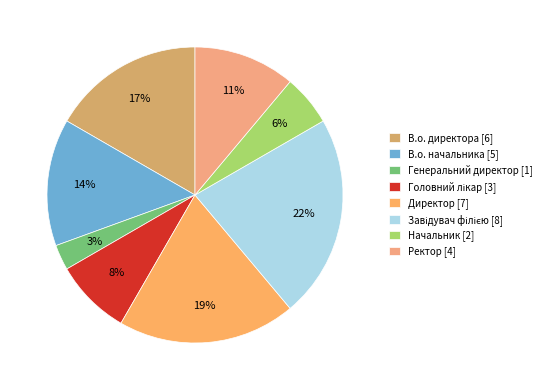

How many slices are in this pie chart?

8